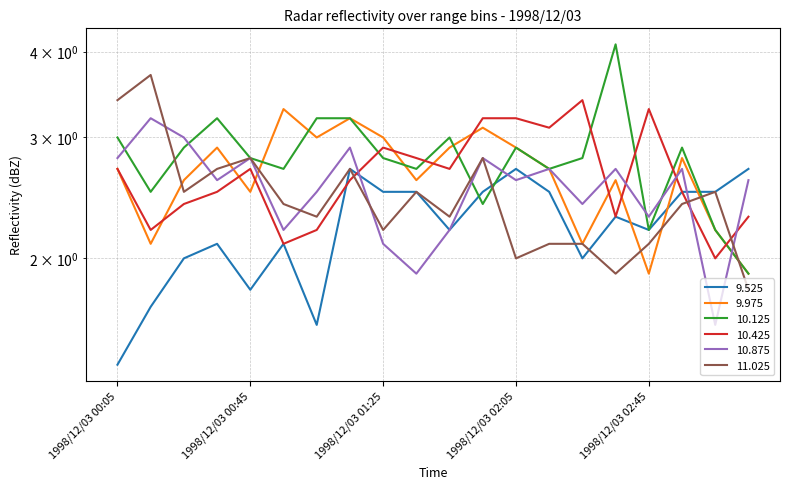

Reading left to right, list all the values displayed in this chart.

9.525: 1.4	1.7	2.0	2.1	1.8	2.1	1.6	2.7	2.5	2.5	2.2	2.5	2.7	2.5	2.0	2.3	2.2	2.5	2.5	2.7
9.975: 2.7	2.1	2.6	2.9	2.5	3.3	3.0	3.2	3.0	2.6	2.9	3.1	2.9	2.7	2.1	2.6	1.9	2.8	2.2	1.9
10.125: 3.0	2.5	2.9	3.2	2.8	2.7	3.2	3.2	2.8	2.7	3.0	2.4	2.9	2.7	2.8	4.1	2.2	2.9	2.2	1.9
10.425: 2.7	2.2	2.4	2.5	2.7	2.1	2.2	2.6	2.9	2.8	2.7	3.2	3.2	3.1	3.4	2.3	3.3	2.5	2.0	2.3
10.875: 2.8	3.2	3.0	2.6	2.8	2.2	2.5	2.9	2.1	1.9	2.2	2.8	2.6	2.7	2.4	2.7	2.3	2.7	1.6	2.6
11.025: 3.4	3.7	2.5	2.7	2.8	2.4	2.3	2.7	2.2	2.5	2.3	2.8	2.0	2.1	2.1	1.9	2.1	2.4	2.5	1.8